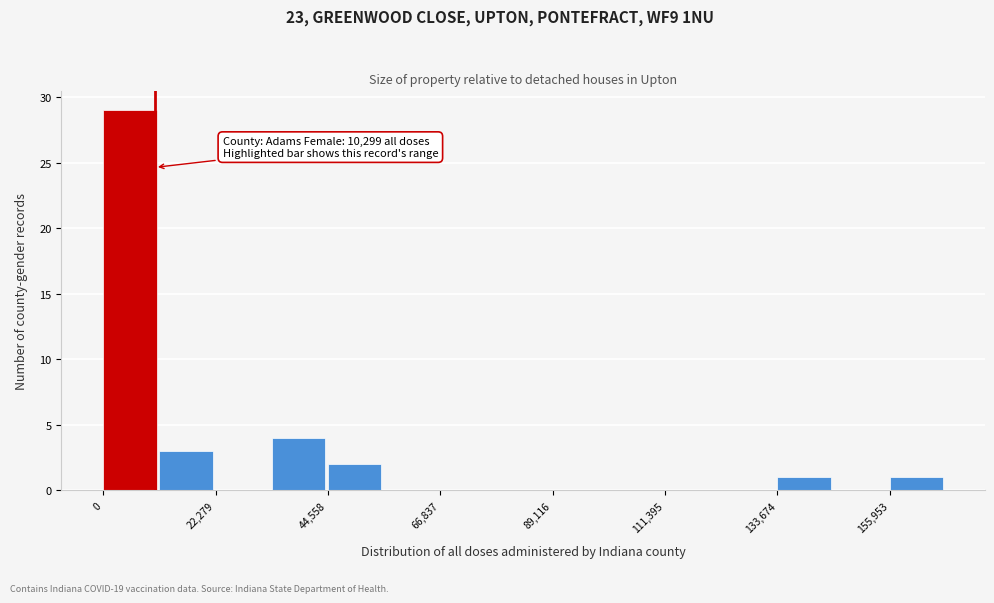

Around what value on the x-axis is the tallest bar? Give the approximate position of its centre, as read against the axis.

5000